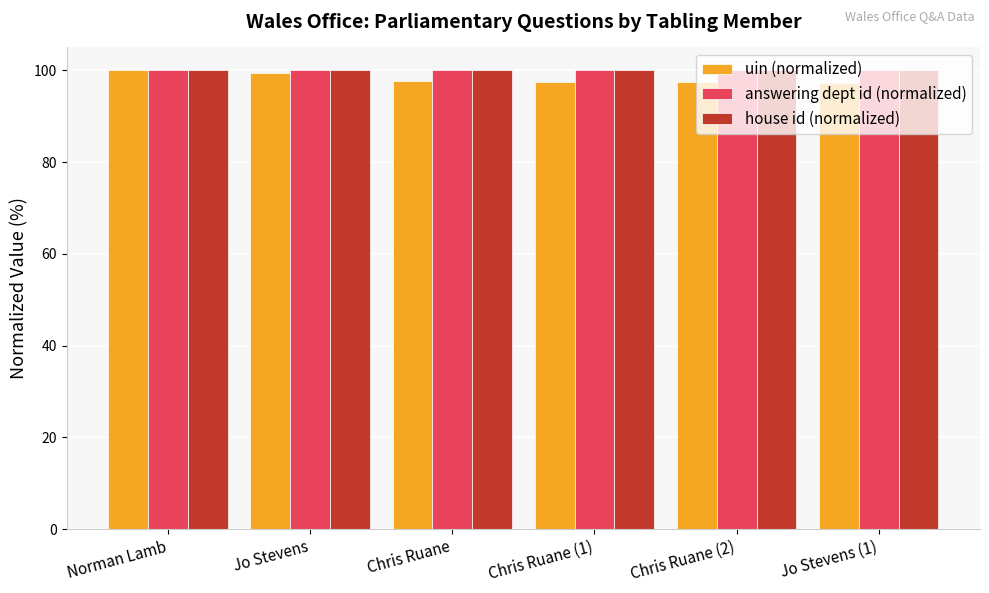

Between Jo Stevens and Chris Ruane (1), which series saw the biggest shift?

uin (normalized)